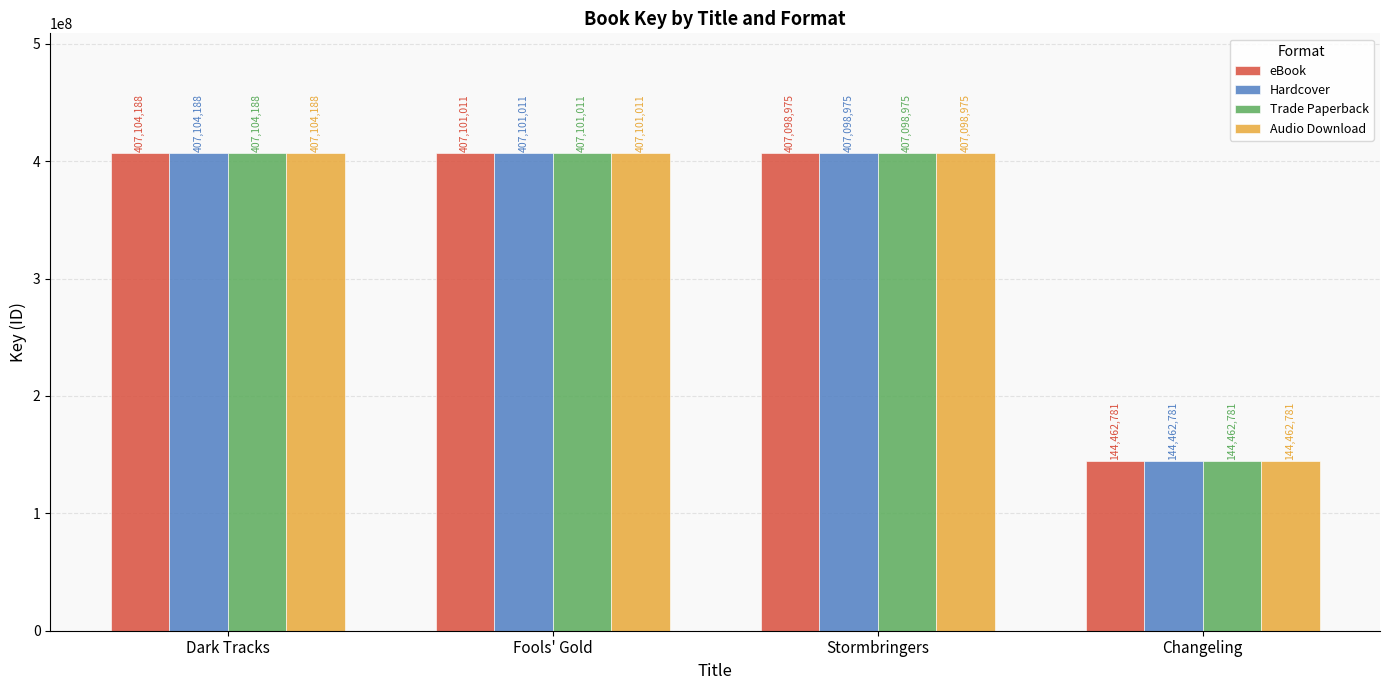

How many data points in Hardcover are less than 407101011?

2